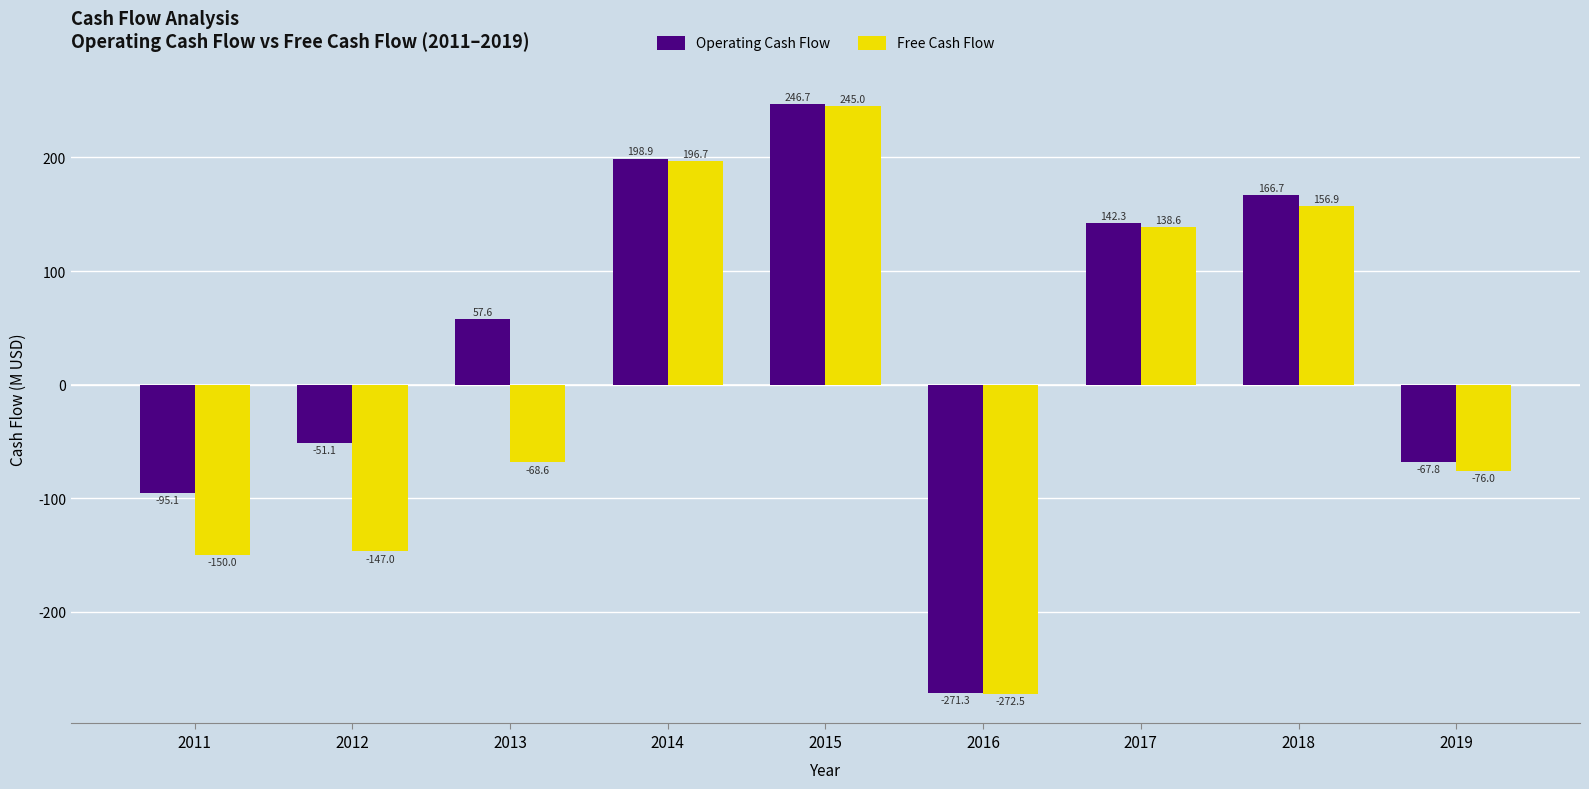

What is the average value of the Operating Cash Flow series?

36333083